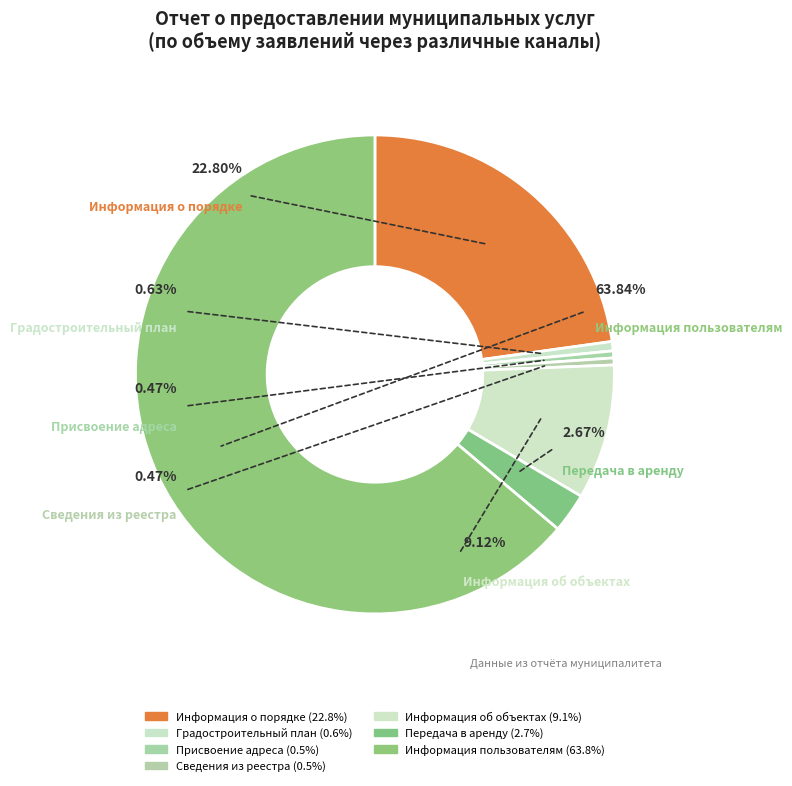

True or false: Предоставление информации об объектах accounts for 9% of the total.

True